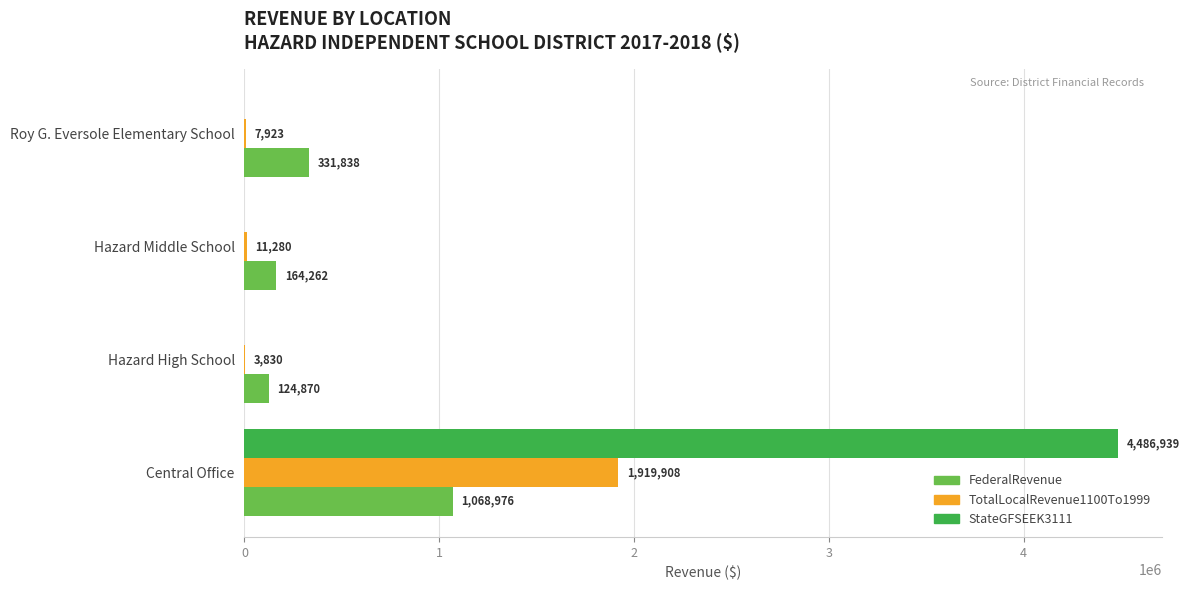

How many categories are shown in the chart?

4